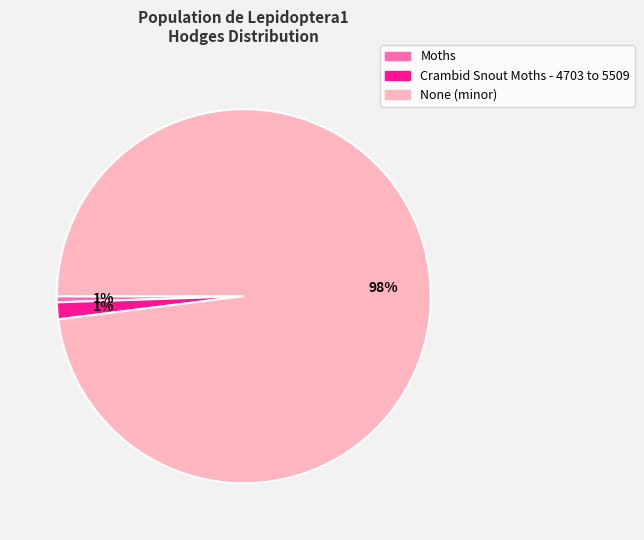

How many slices are in this pie chart?

3